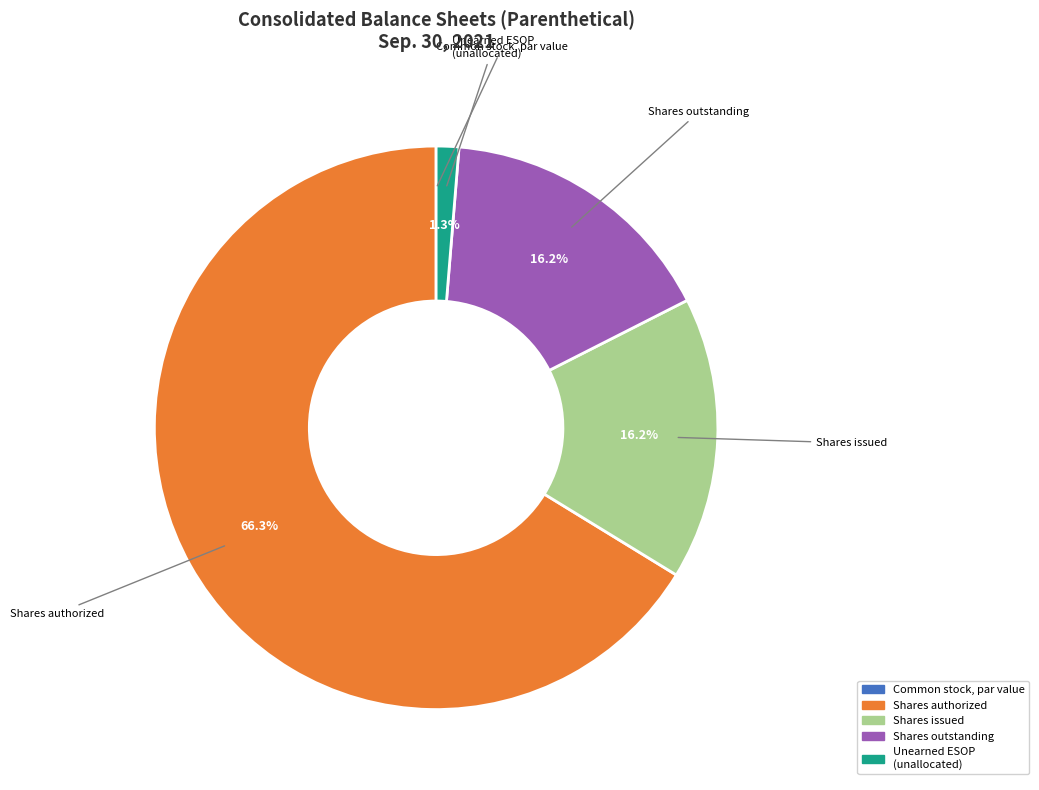

Does any single category account for the majority?

Yes